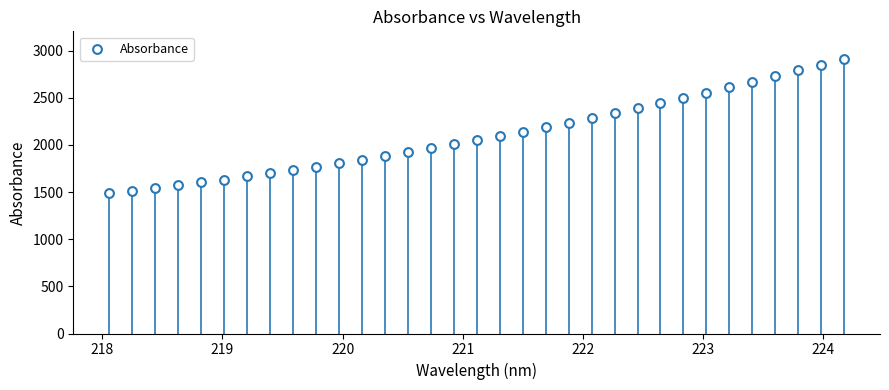

What is the range of Y values (max minus min)?

1425.8